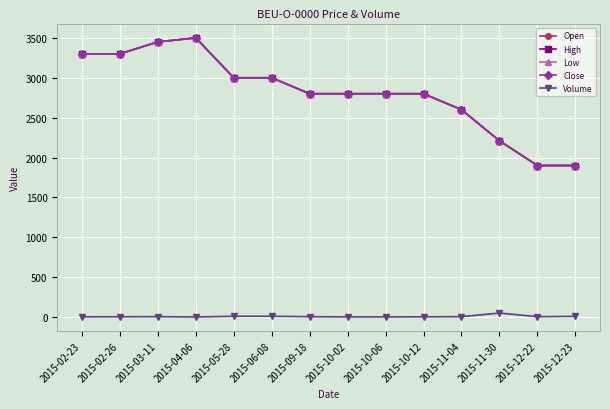

Reading left to right, list all the values displayed in this chart.

Open: 3300	3300	3450	3500	3000	3000	2800	2800	2800	2800	2600	2210	1900	1900
High: 3300	3300	3450	3500	3000	3000	2800	2800	2800	2800	2600	2210	1900	1900
Low: 3300	3300	3450	3500	3000	3000	2800	2800	2800	2800	2600	2210	1900	1900
Close: 3300	3300	3450	3500	3000	3000	2800	2800	2800	2800	2600	2210	1900	1900
Volume: 3	4	5	1	10	10	5	2	2	3	5	50	5	9